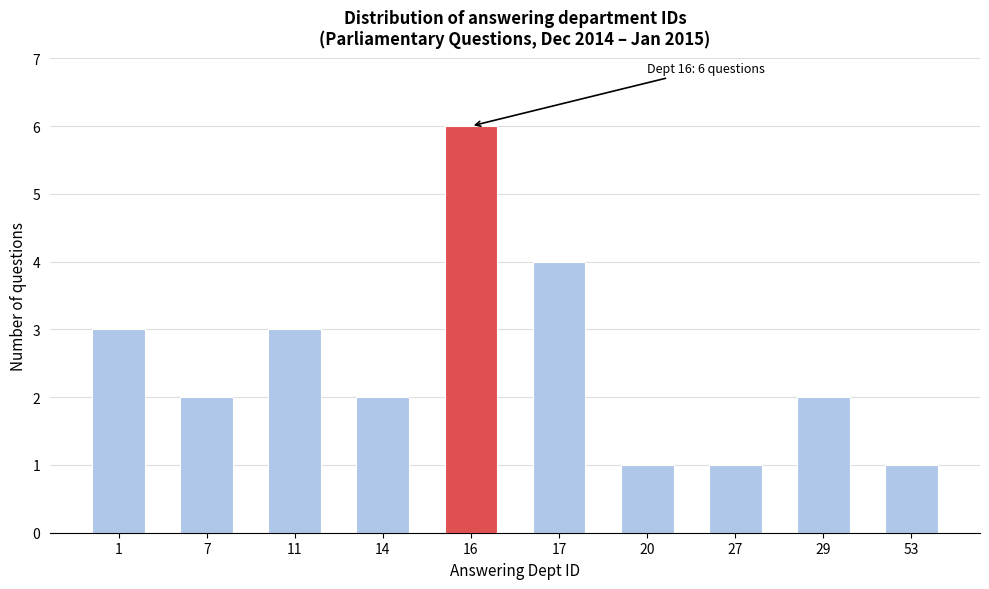

Reading left to right, extract all data points from this chart.

1=3	7=2	11=3	14=2	16=6	17=4	20=1	27=1	29=2	53=1